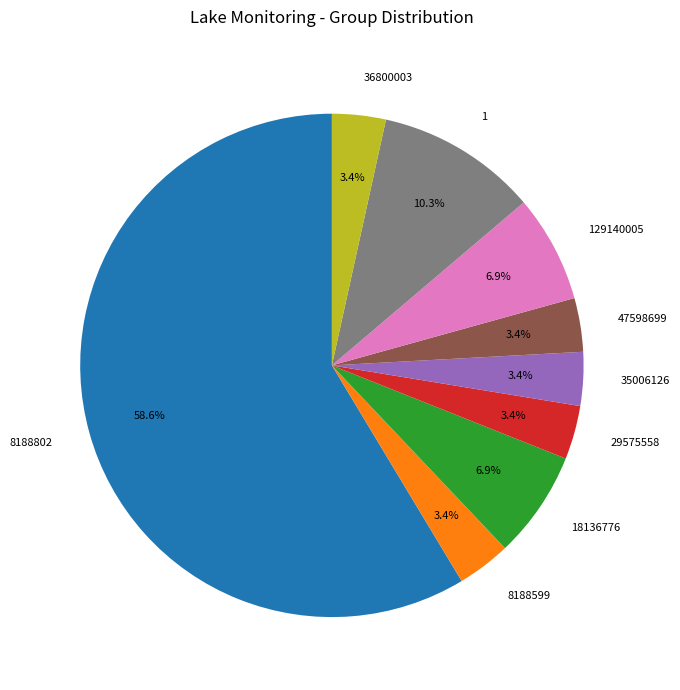

To the nearest percent, what is the combined percentage of 1 and 8188599?

14%